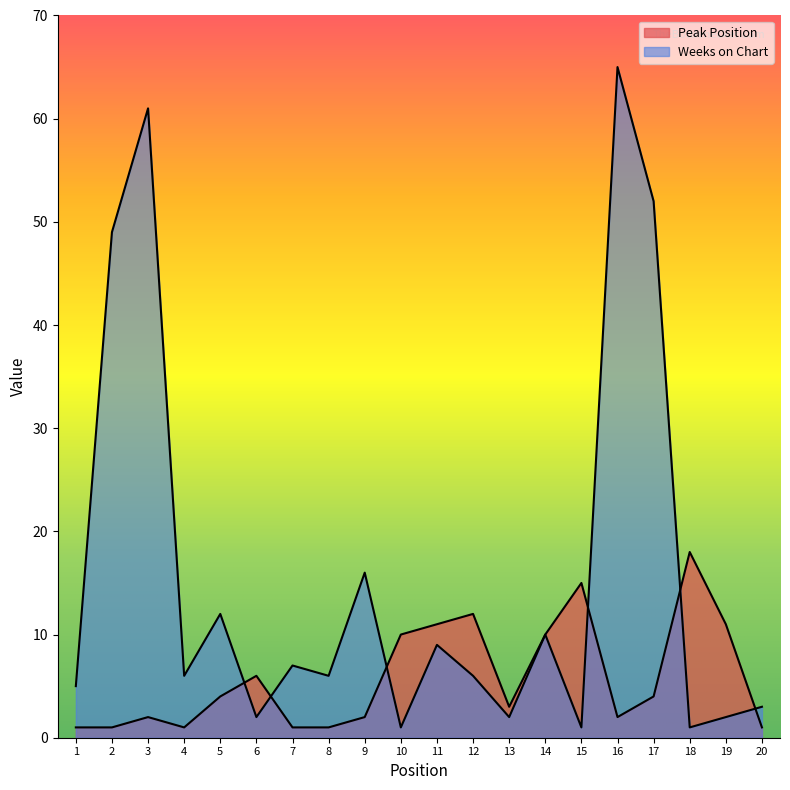

Between 7 and 14, which is larger?

14